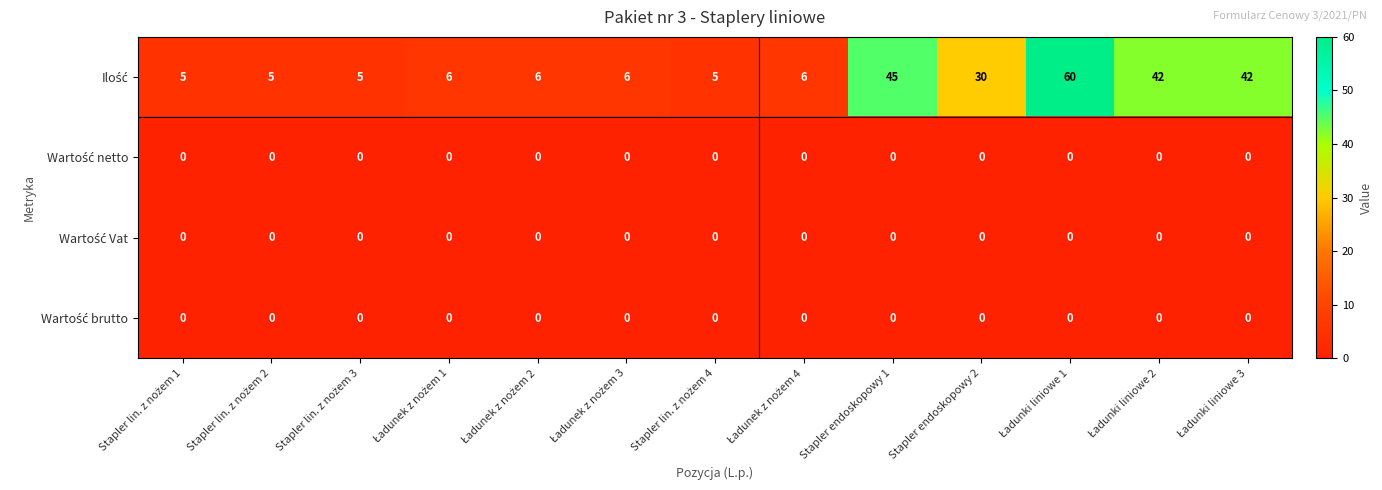

At how many categories does at least one series exceed 33?

4